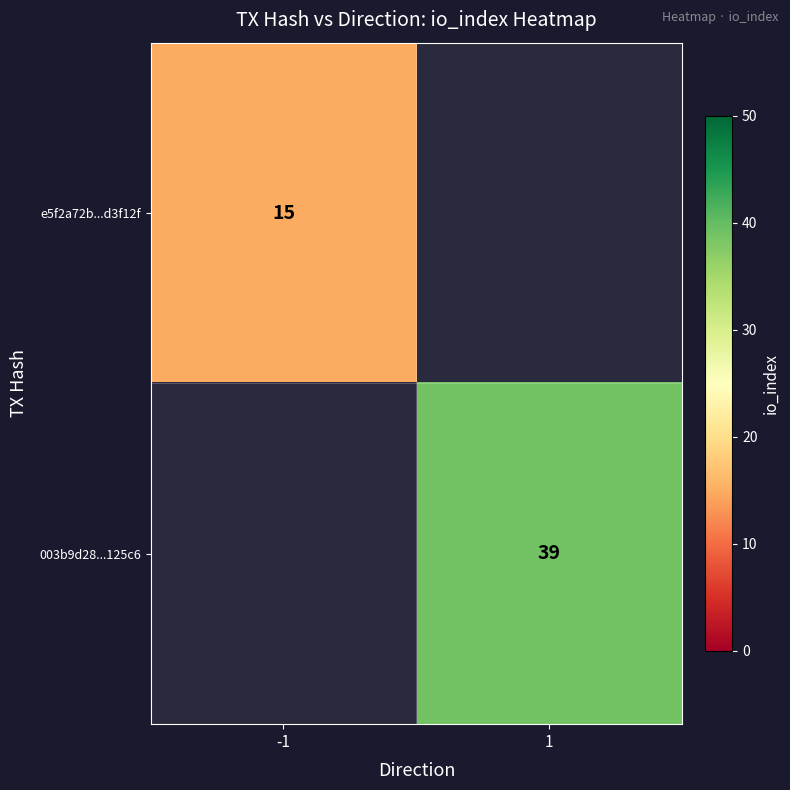

What is the greatest value displayed?

39.0